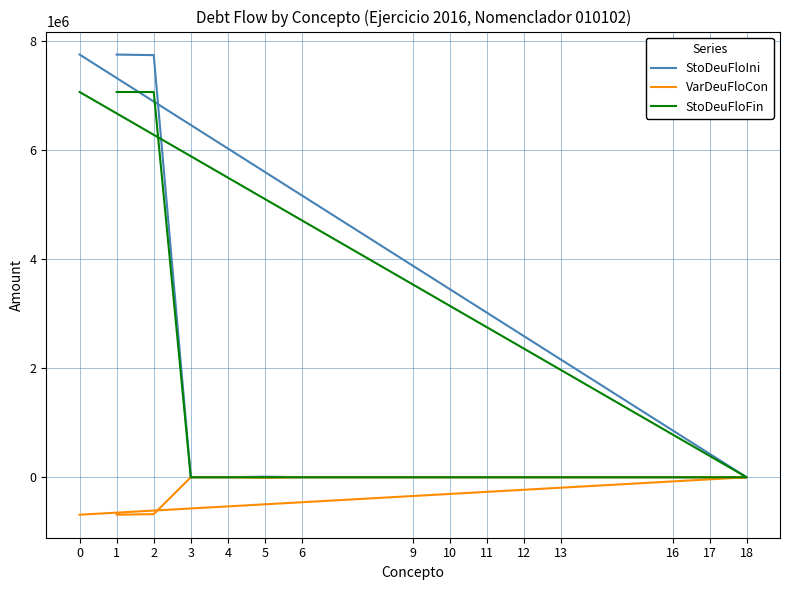

True or false: StoDeuFloFin and StoDeuFloIni intersect in this chart.

False